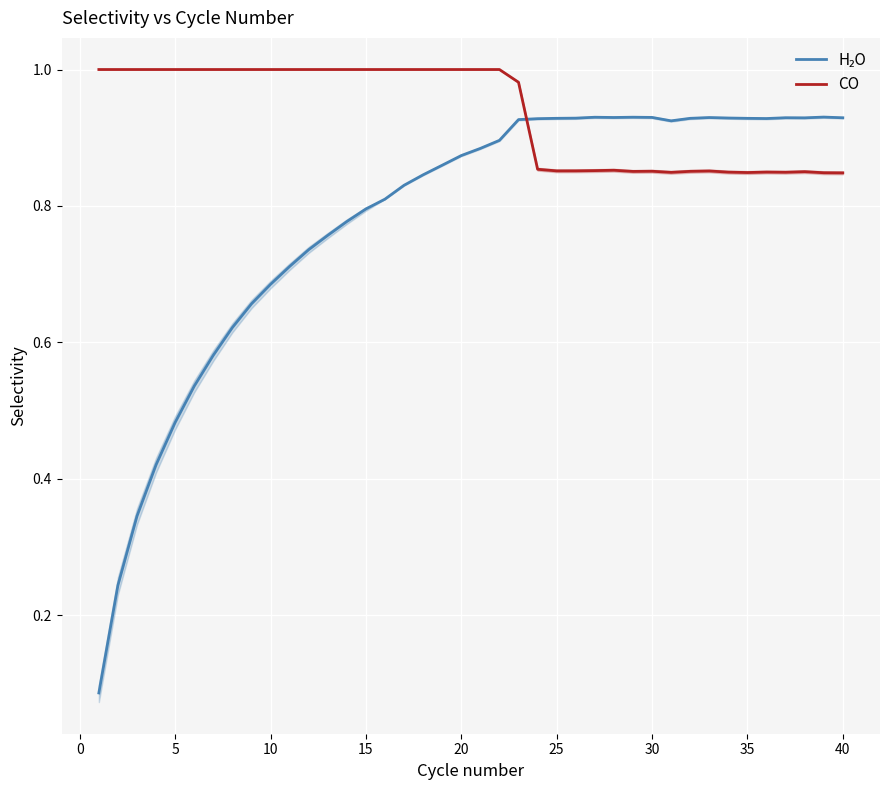

Which series has the largest total across all categories?

CO